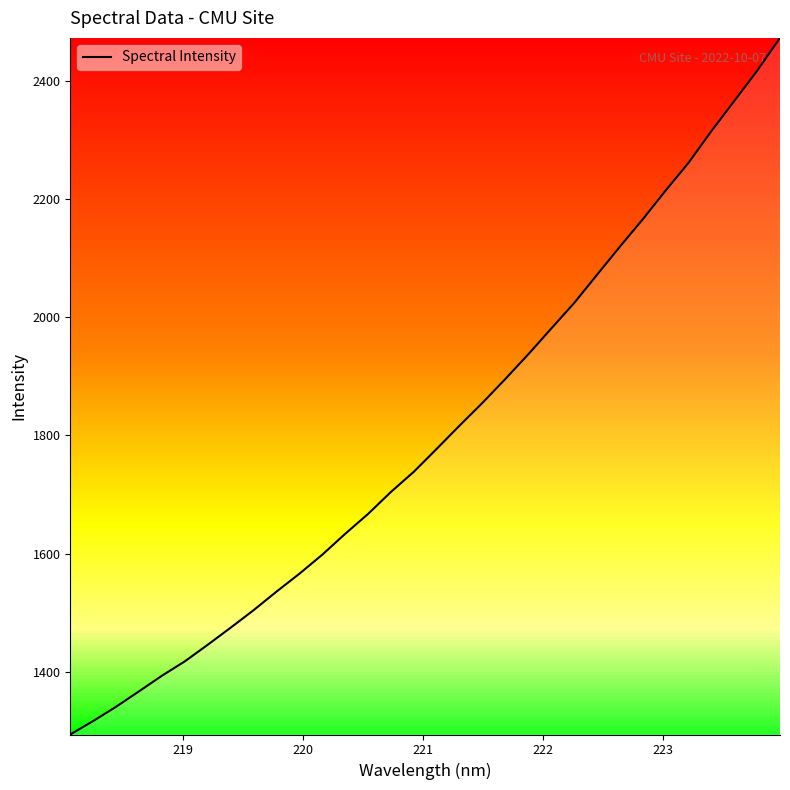

Does the chart display data point markers on the line(s)?

No